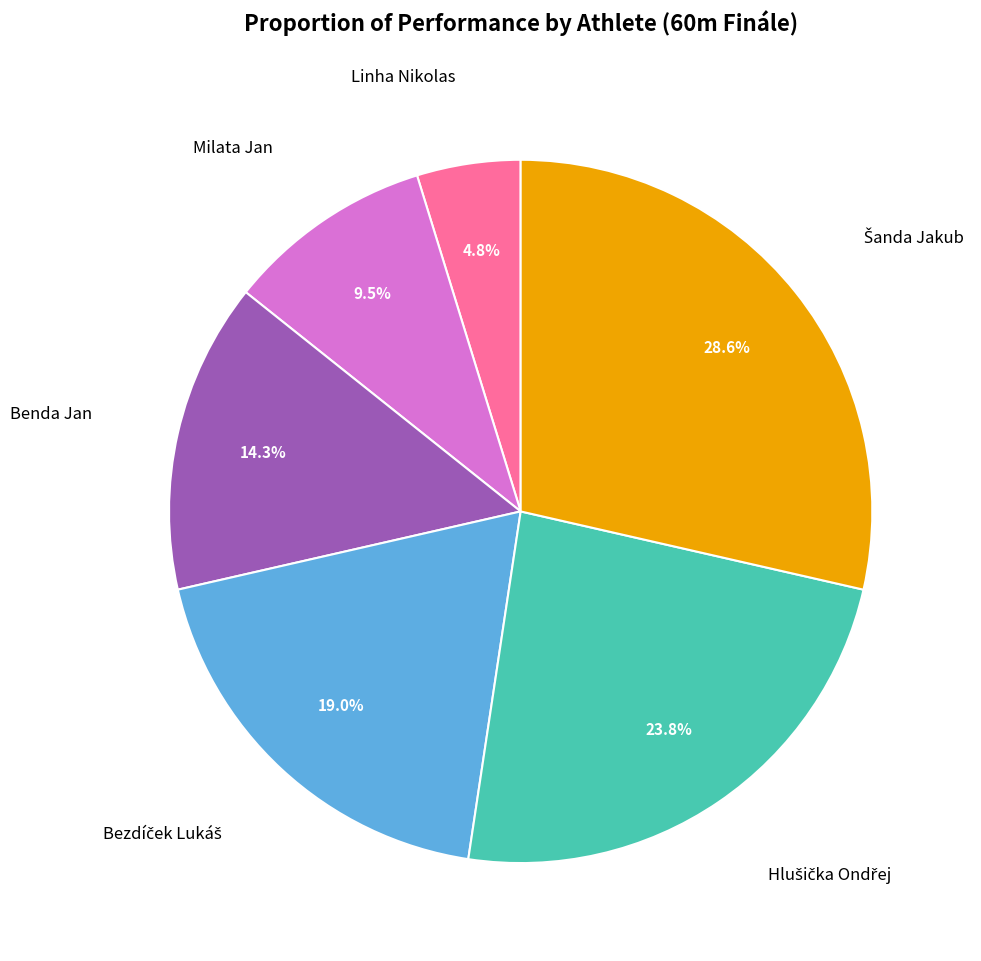

Is there a majority slice in this chart?

No